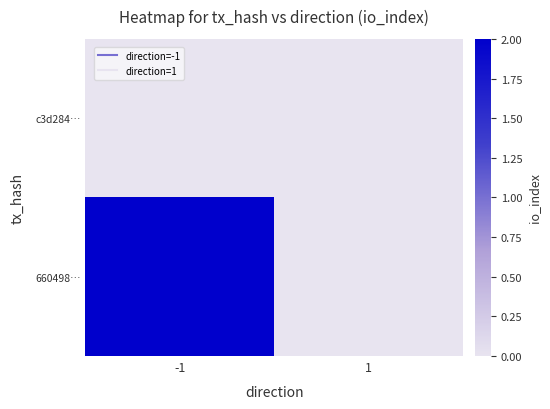

At how many categories does at least one series exceed 1?

1